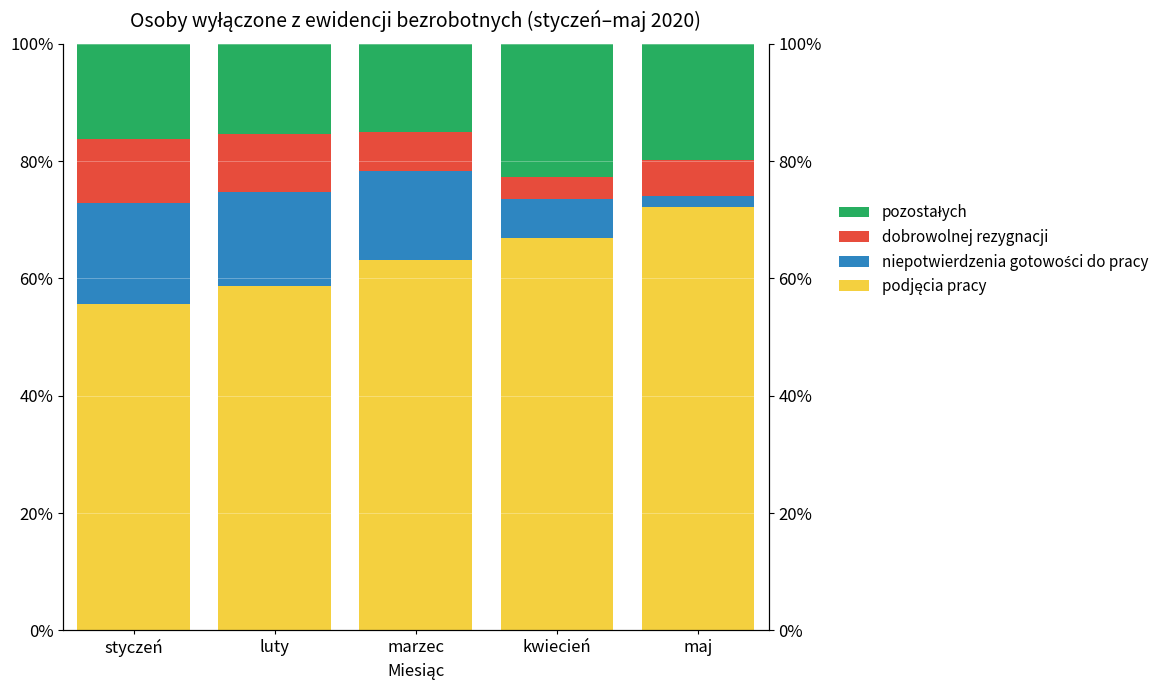

What is the average value of the pozostałych series?

17.8